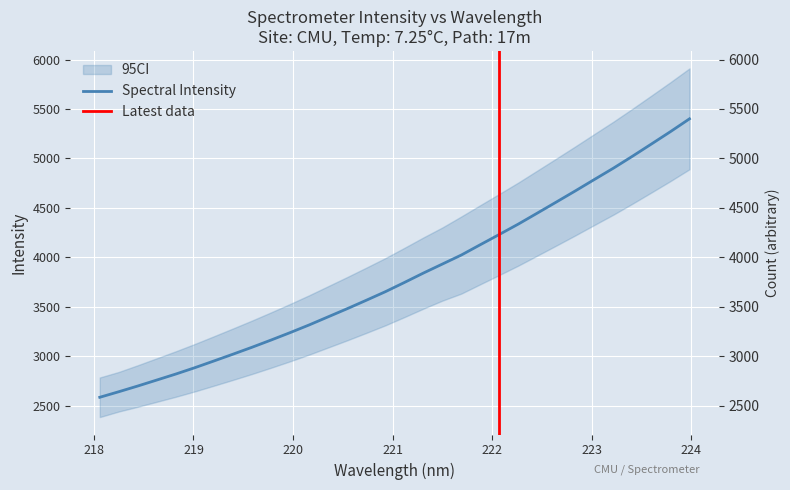

True or false: there are more than 2 points higher than both neighbors.

False